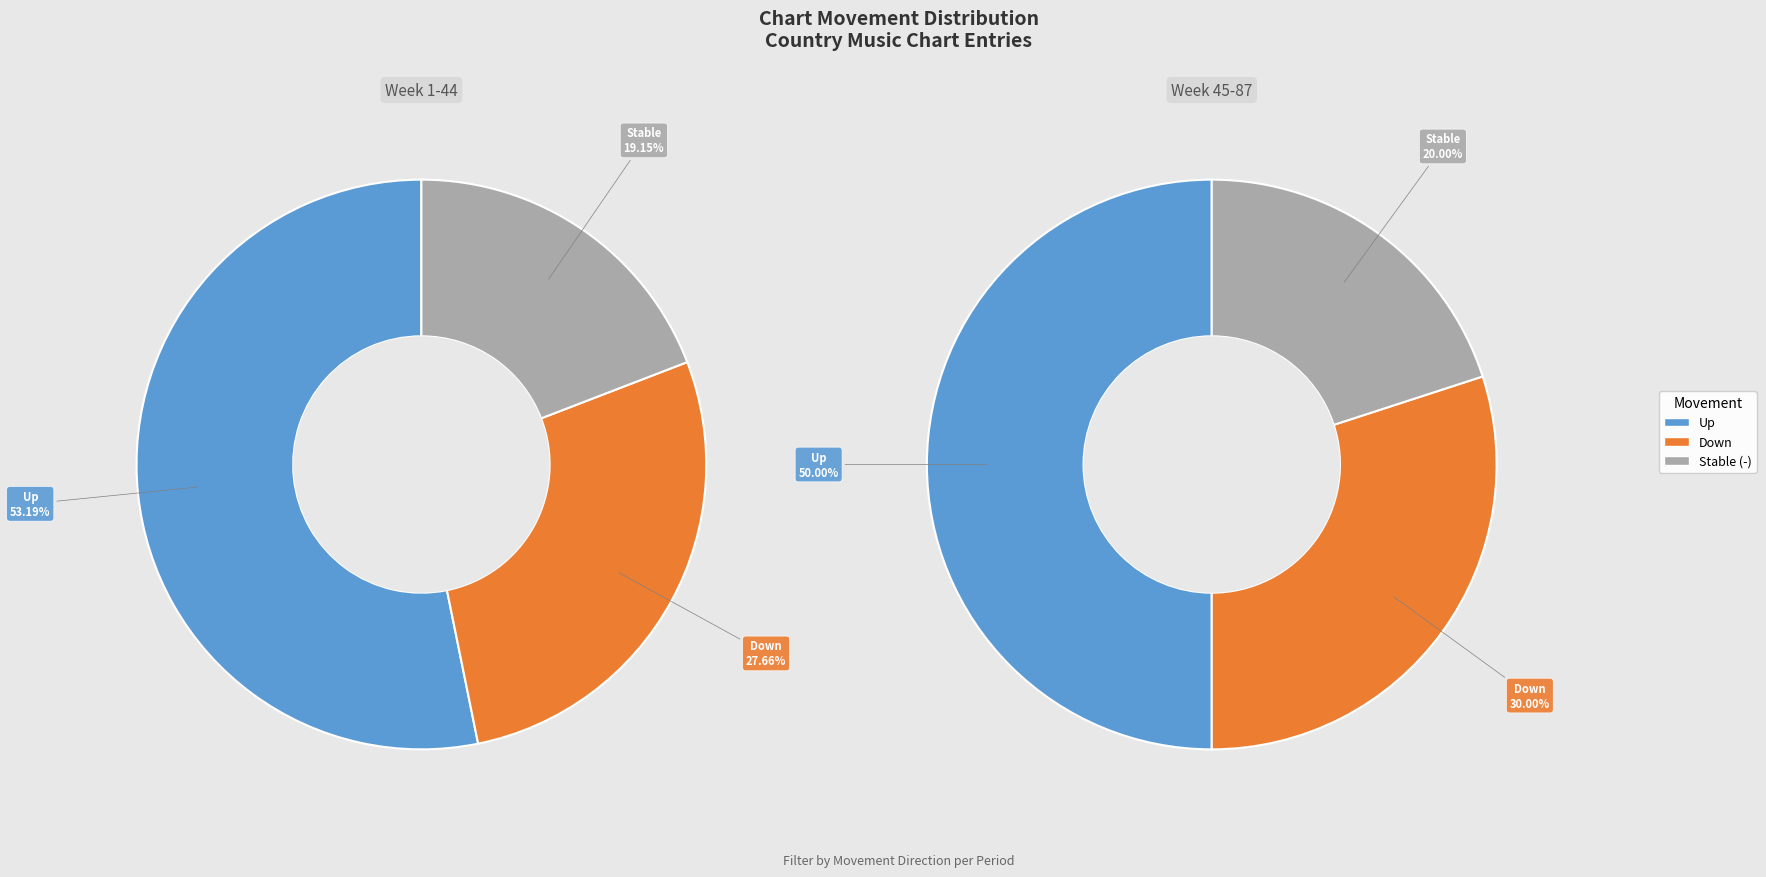

To the nearest percent, what is the combined percentage of down and -?

48%